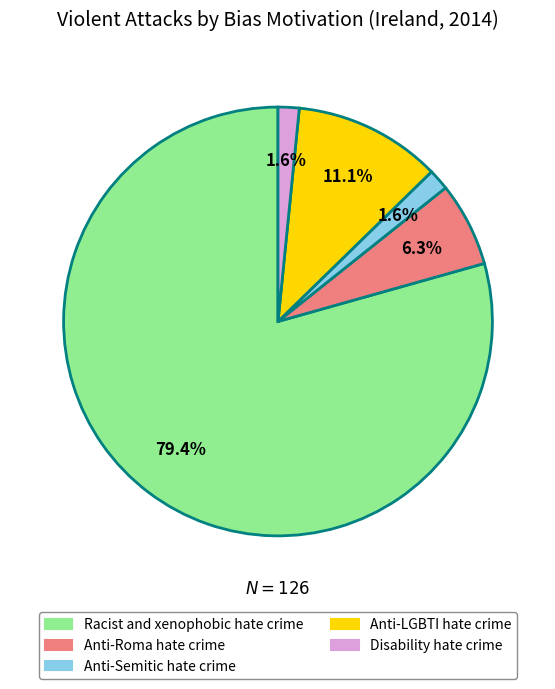

Do Anti-Roma hate crime and Anti-LGBTI hate crime together represent more than half of the pie?

No